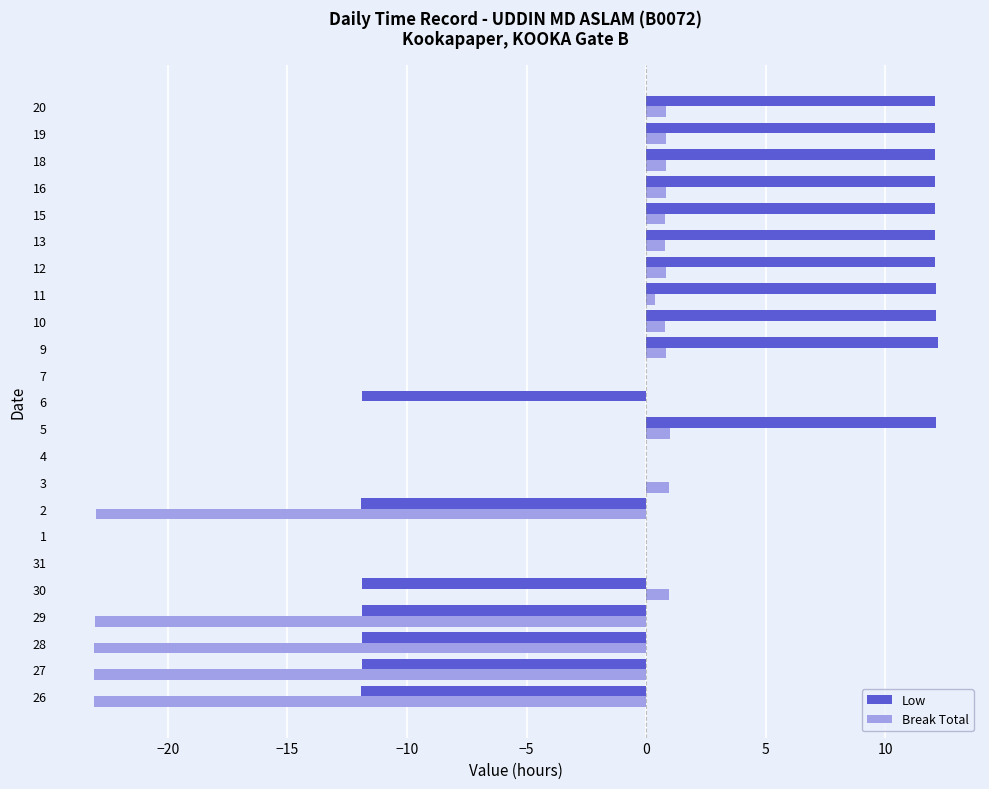

What is the sum of all Break Total values?

-104.8